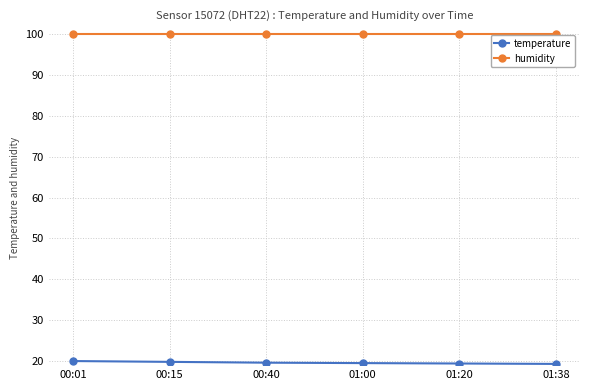

What is the label of the 4th point from the right?

00:40